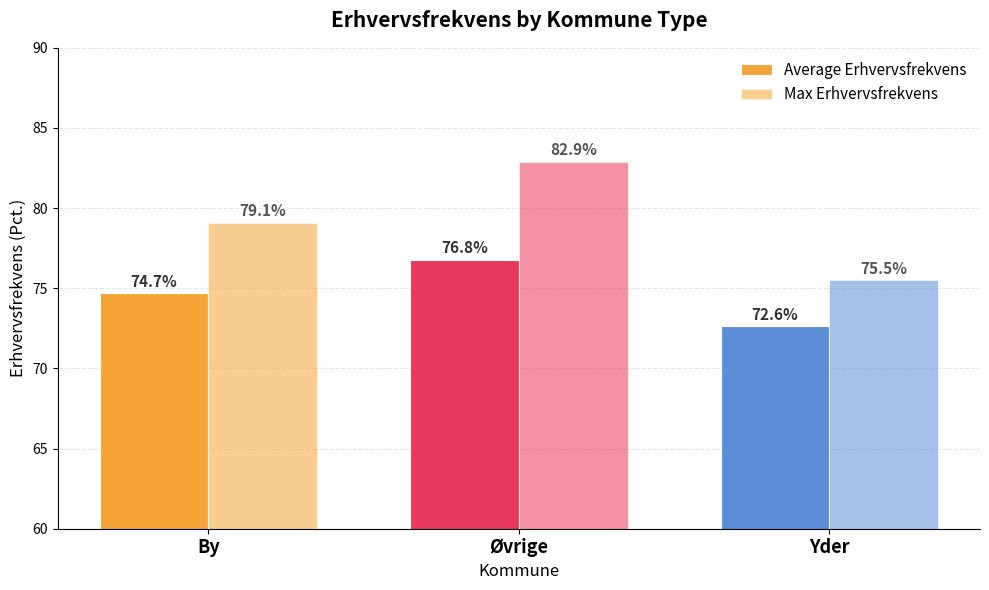

How many bars are there in total?

6